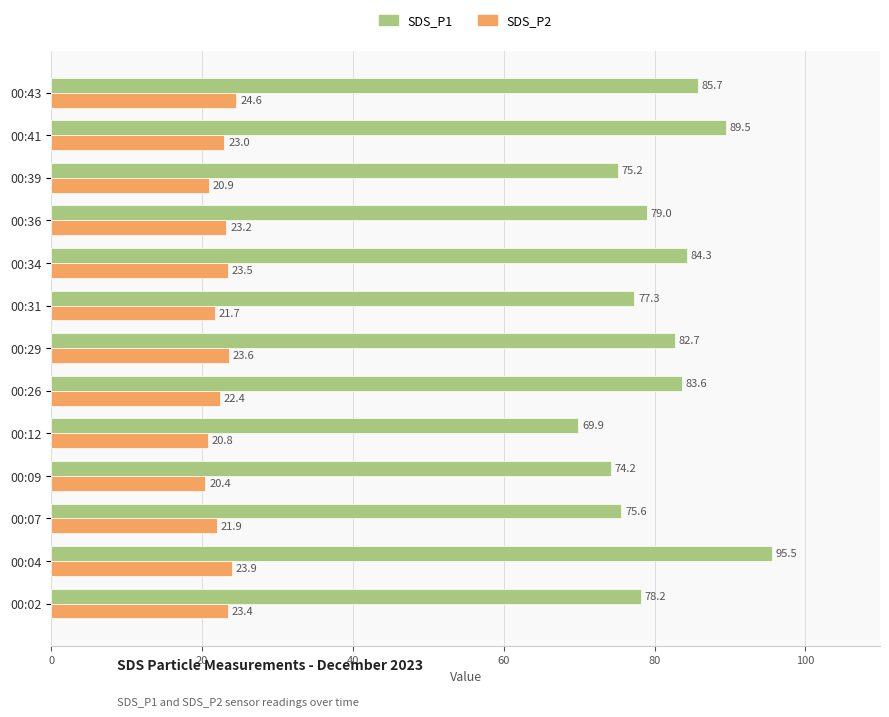

The value of SDS_P1 at 00:36 is 141.8. True or false?

False